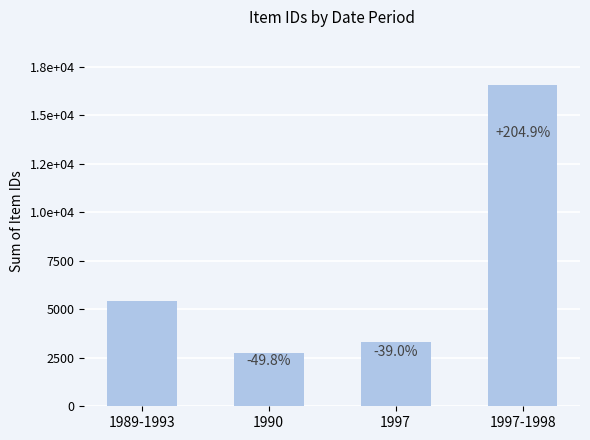

Reading left to right, transcribe all the data shown in this chart.

5429	2728	3314	16551